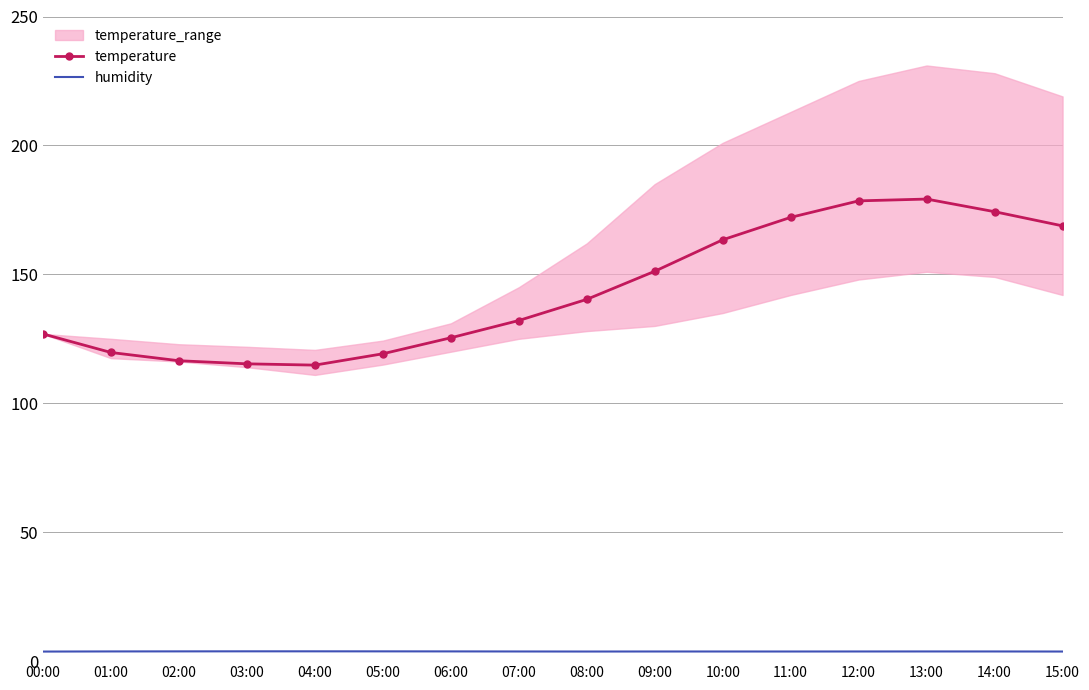

Where is humidity nearest to the value 3?

00:00